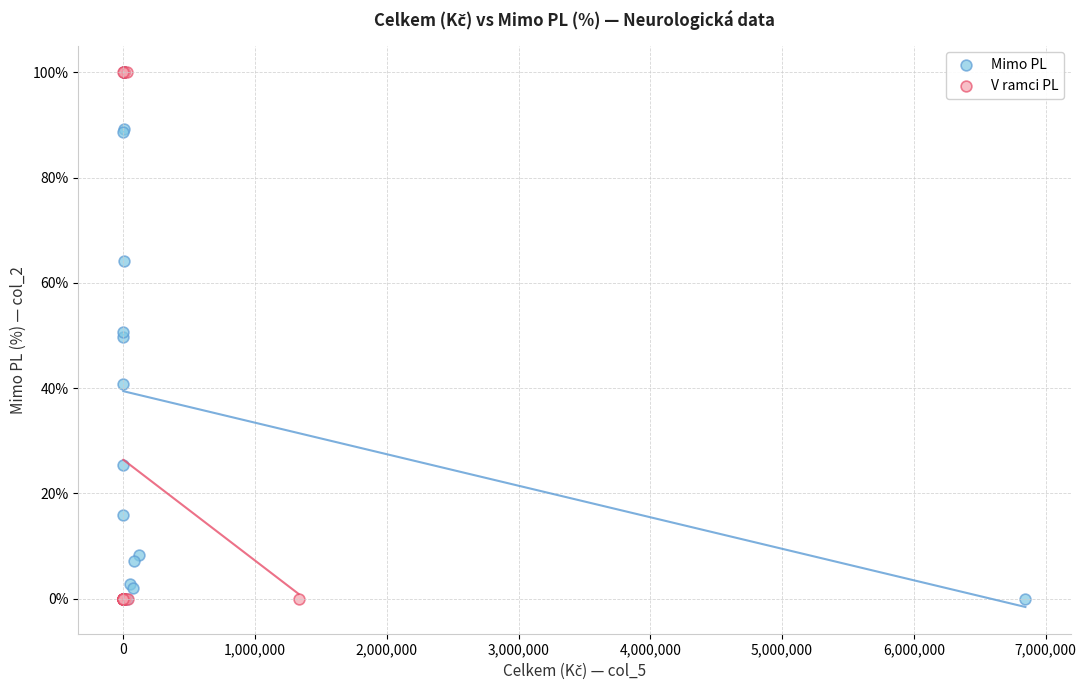

What are all the series names shown in the legend?

Mimo PL, V ramci PL